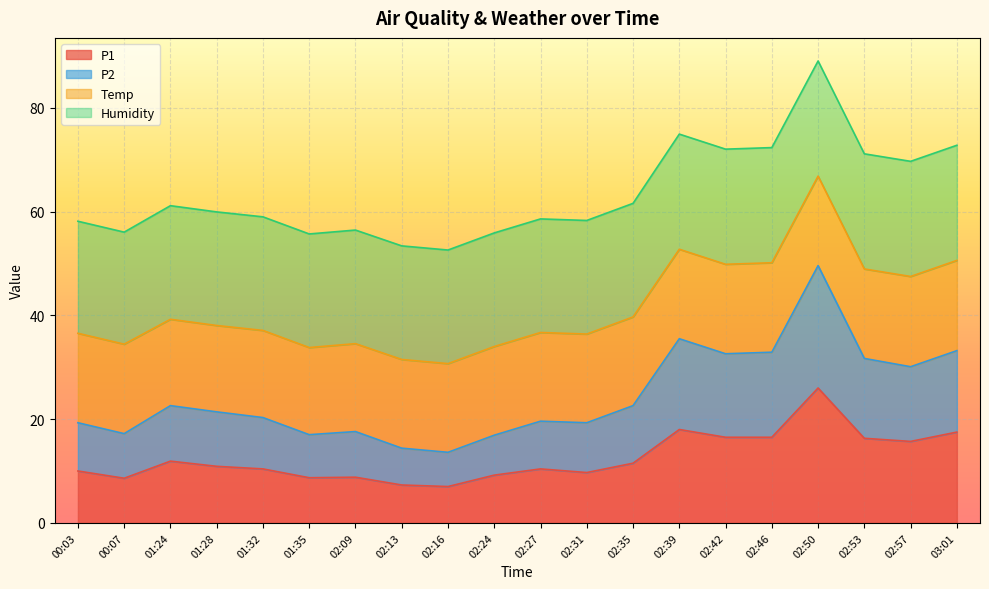

What is the lowest value of the P1 series?

7.0